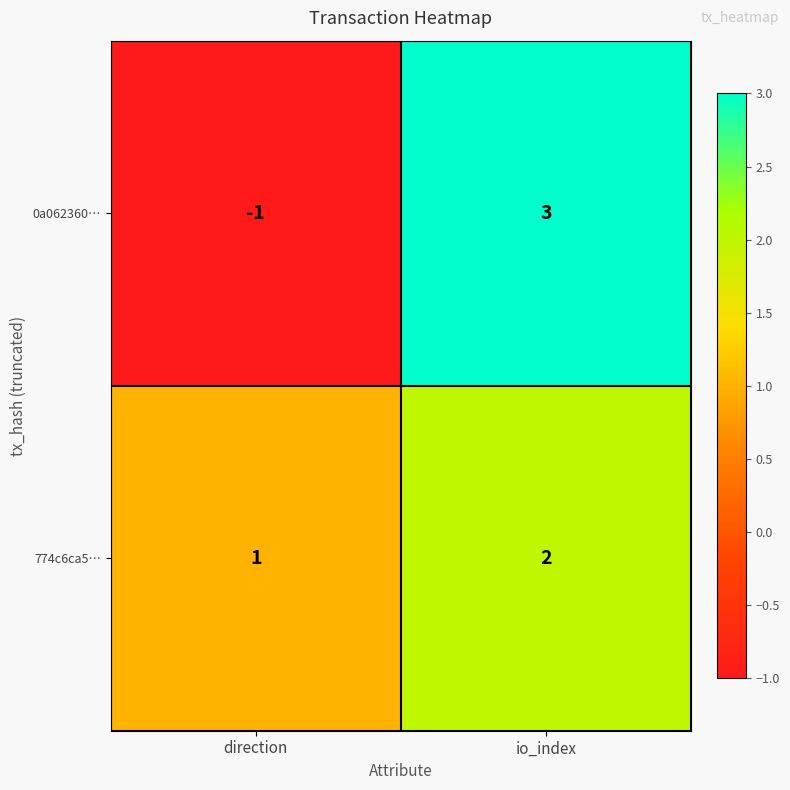

Which series has the largest total across all categories?

774c6ca5…